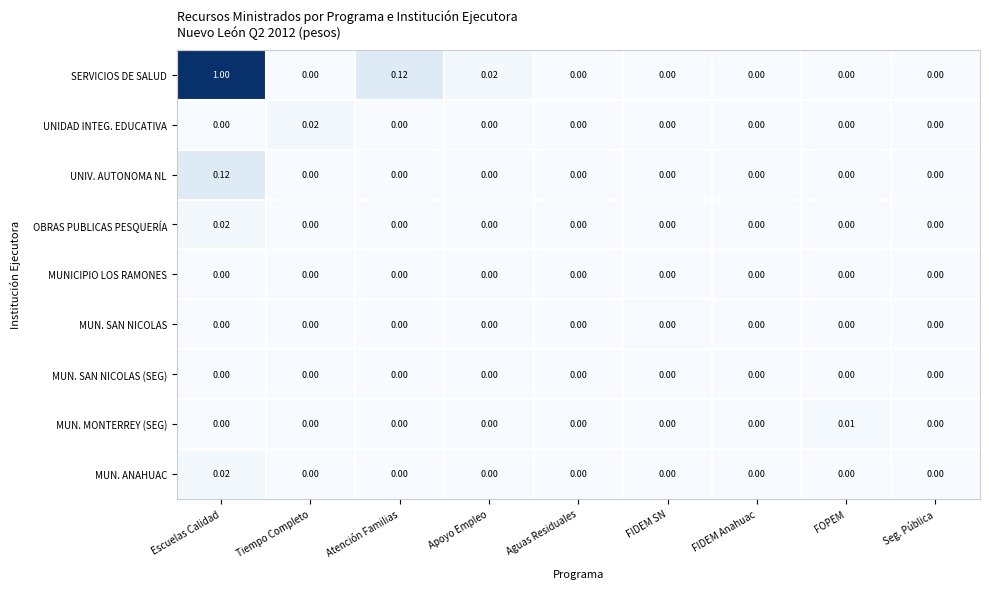

Between Apoyo Empleo and FIDEM SN, which series saw the biggest shift?

SERVICIOS DE SALUD